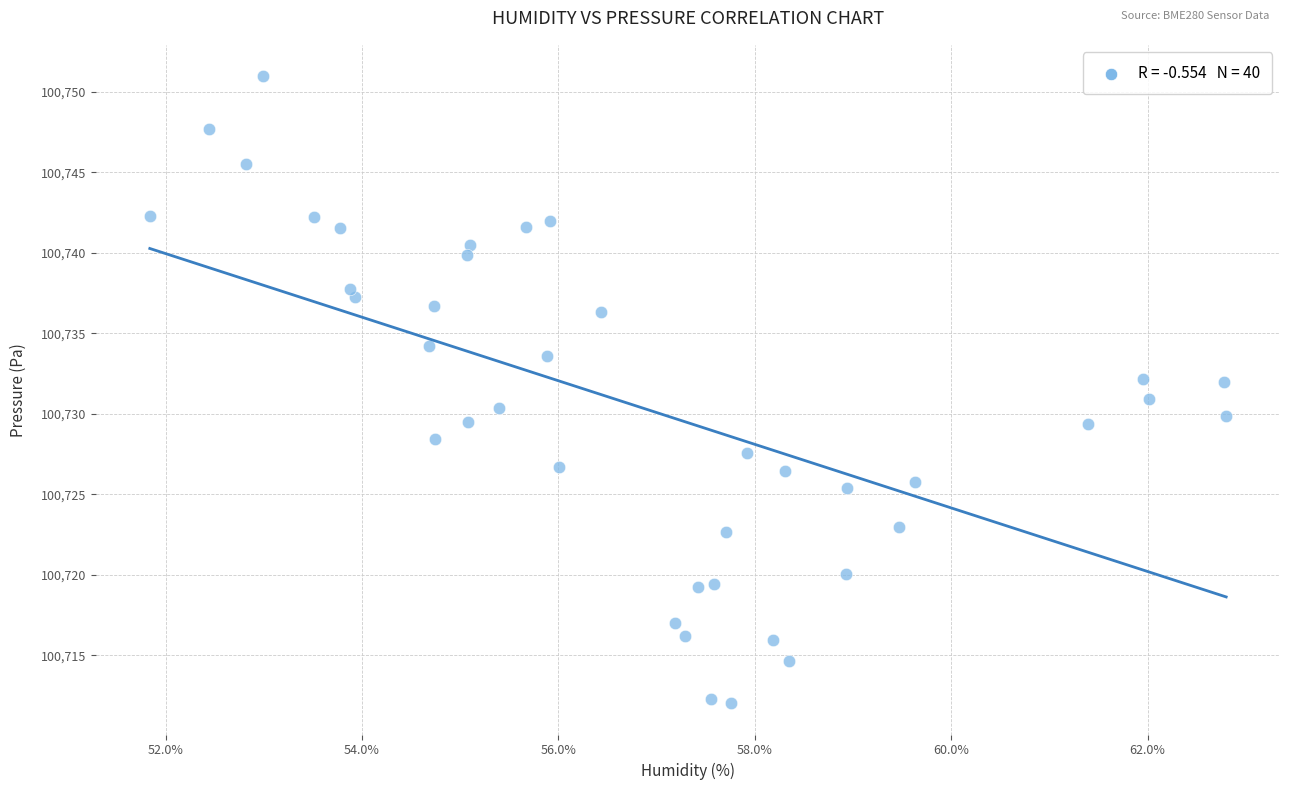

What is the range of Y values (max minus min)?

38.9